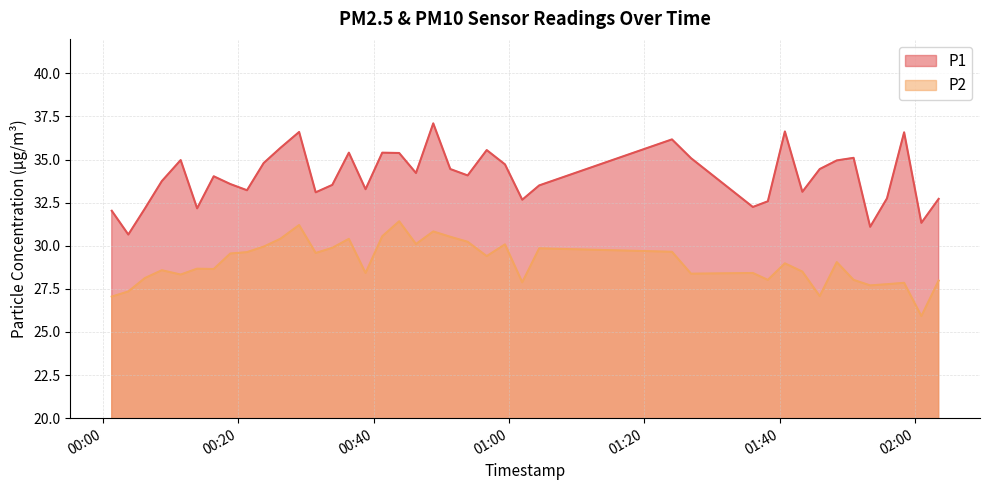

Which has a higher value, 2023-04-01T00:08:43 or 2023-04-01T01:36:02?

2023-04-01T00:08:43